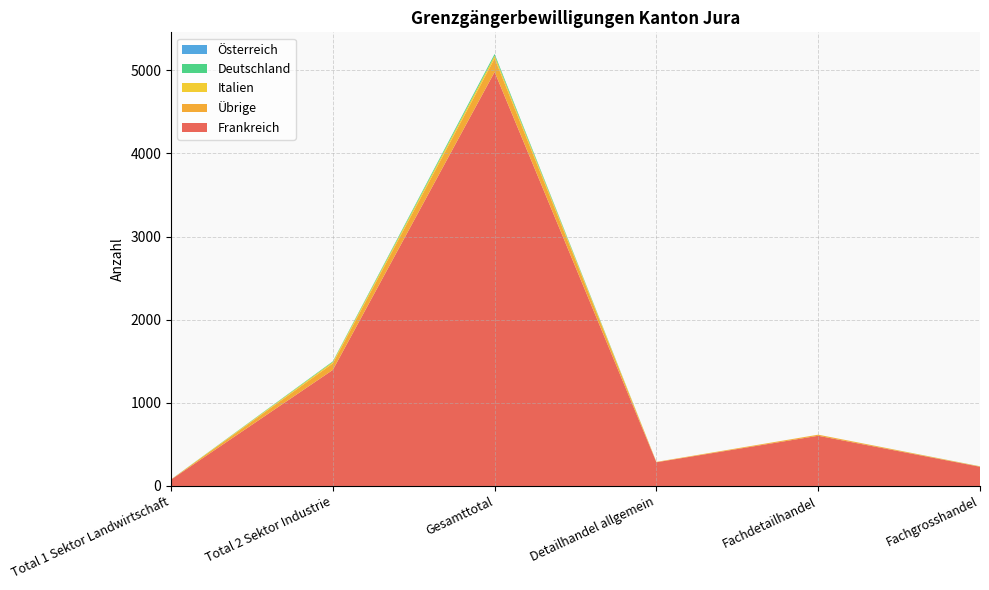

At which label does Frankreich reach its peak?

Gesamttotal